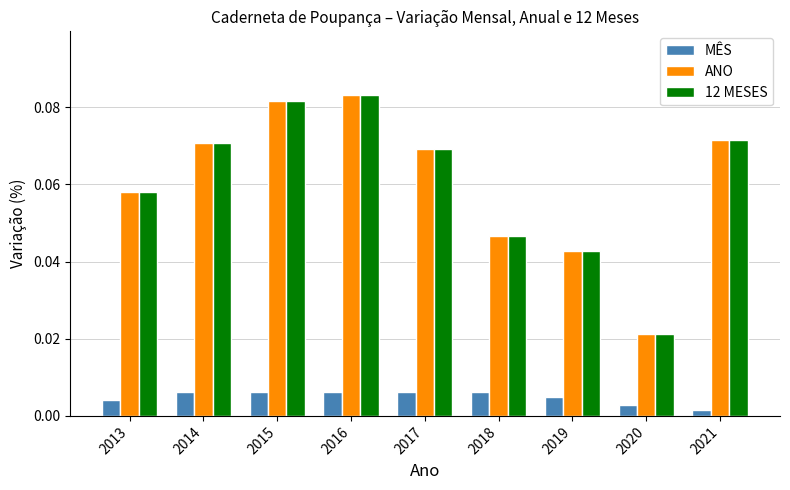

At how many categories does at least one series exceed 0?

9